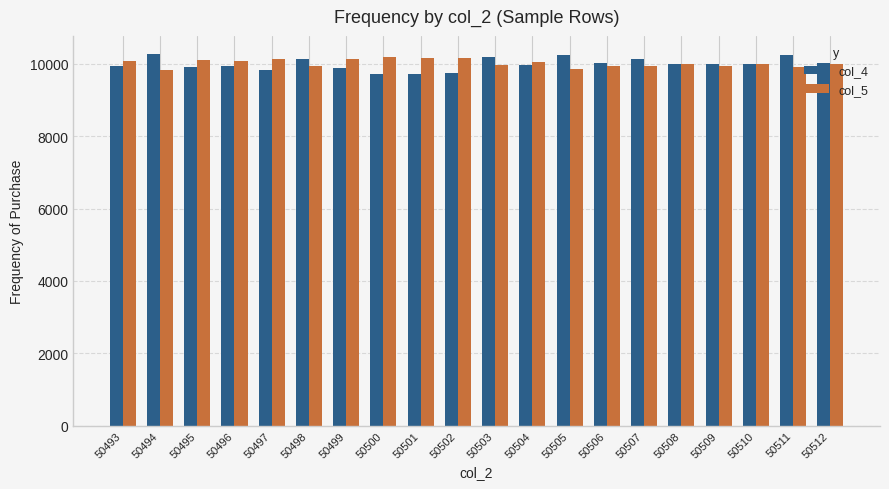

What is the total value across all series at 50507?

20080